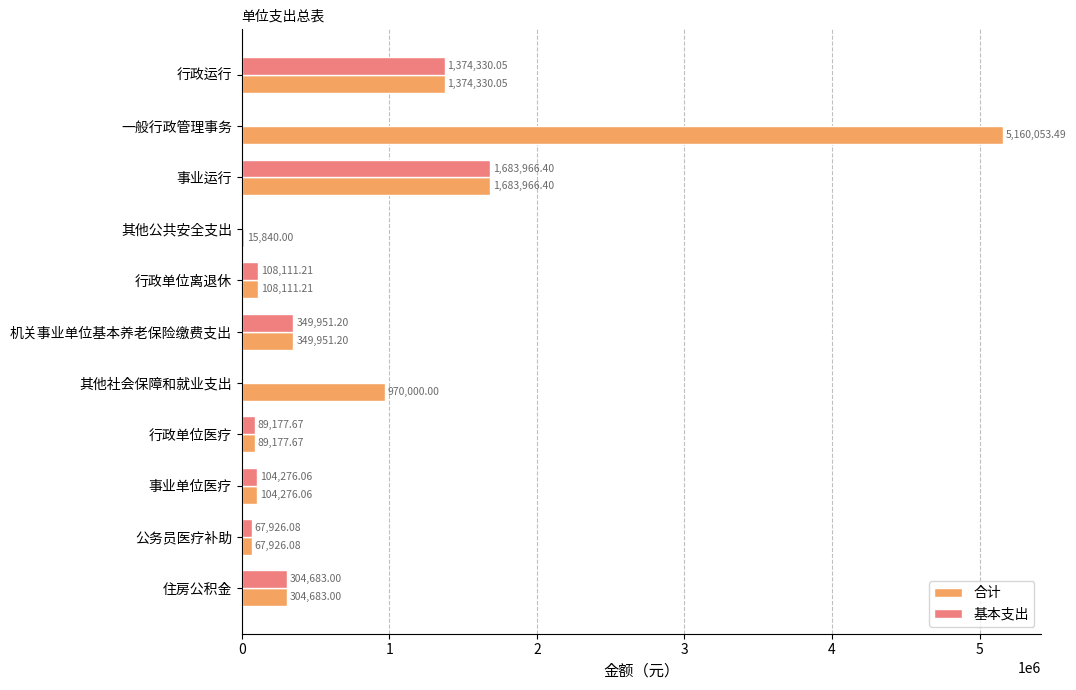

At which label is 合计 closest to 2587946?

事业运行